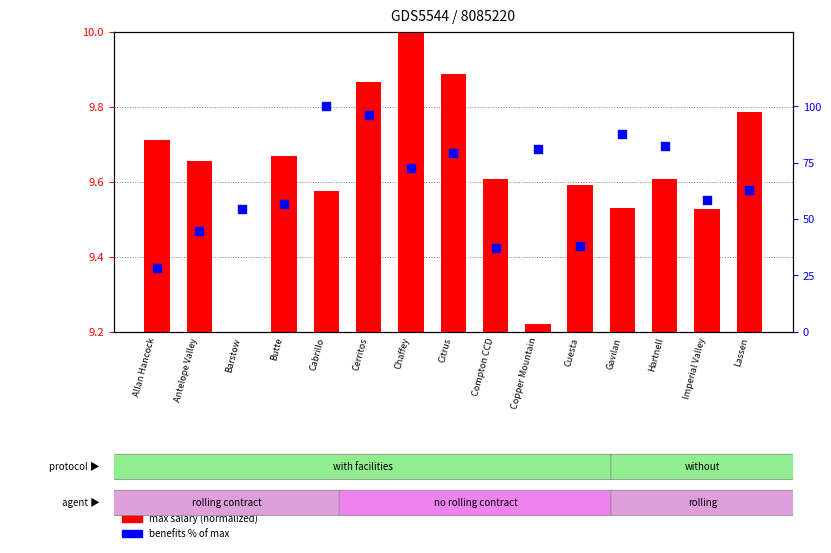

Is the value of max salary (normalized) at Chaffey greater than the value of benefits % of max at Cabrillo?

No